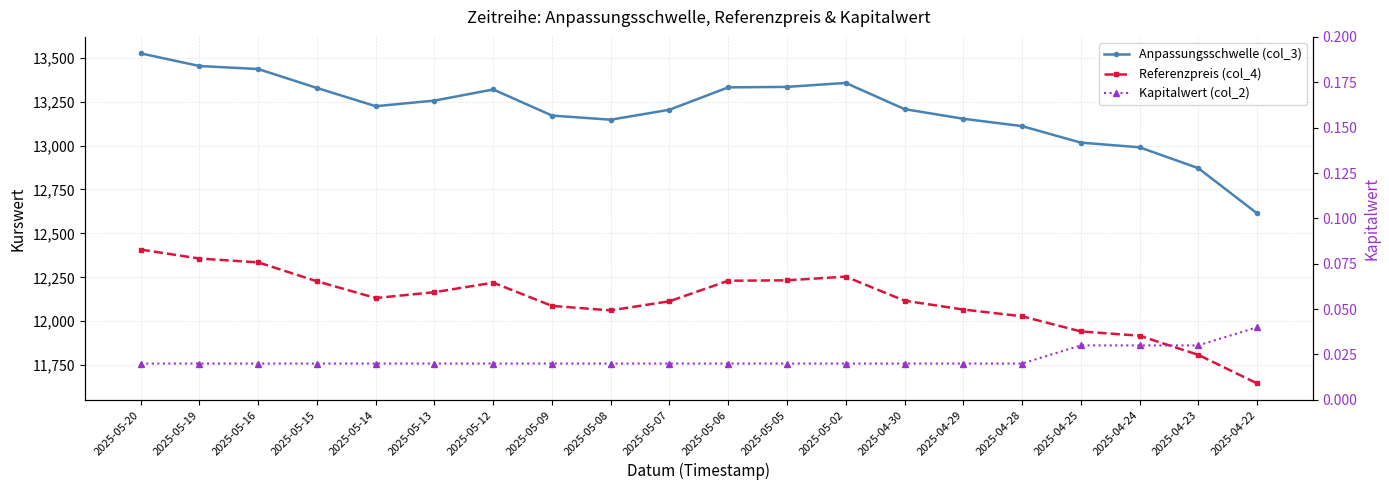

List the series in order of their peak value, highest first.

Anpassungsschwelle (col_3), Referenzpreis (col_4), Kapitalwert (col_2)